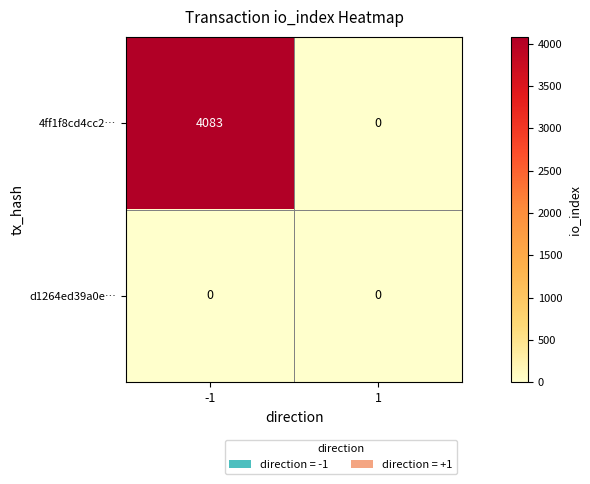

Between -1 and 1, which series saw the biggest shift?

4ff1f8cd4cc2…